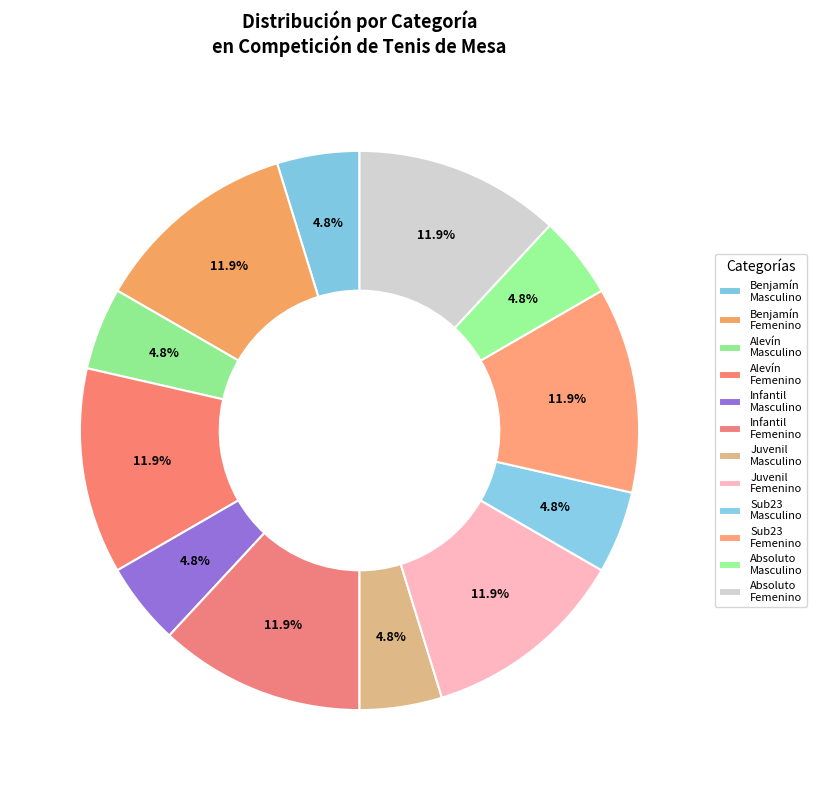

How many segments does this pie chart have?

12